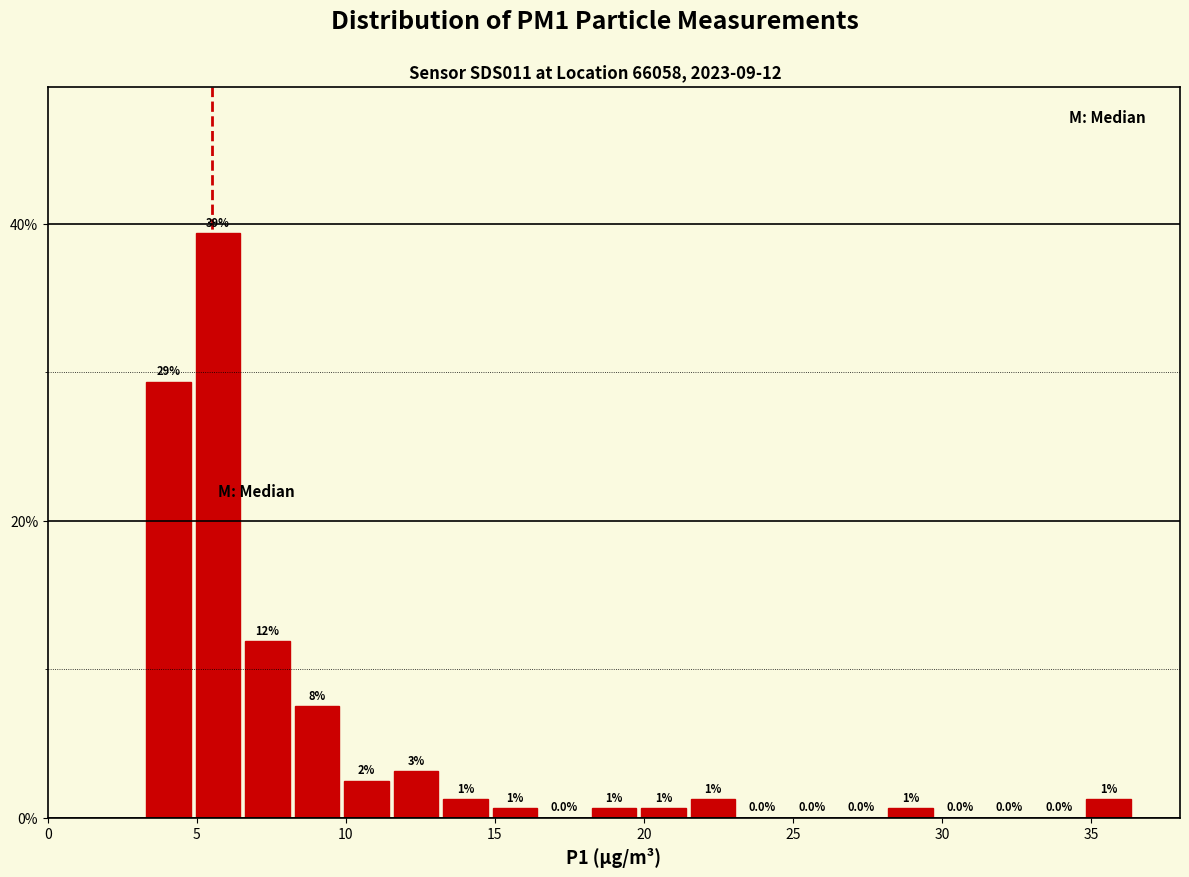

Around what value on the x-axis is the tallest bar? Give the approximate position of its centre, as read against the axis.

5.5